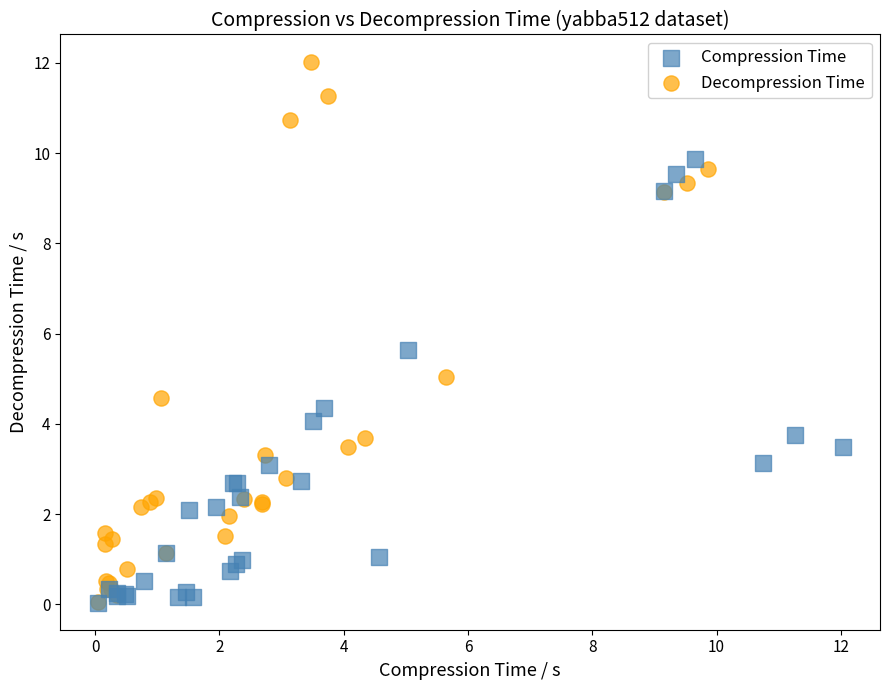

Which series has the largest Y range (max minus min)?

Decompression Time